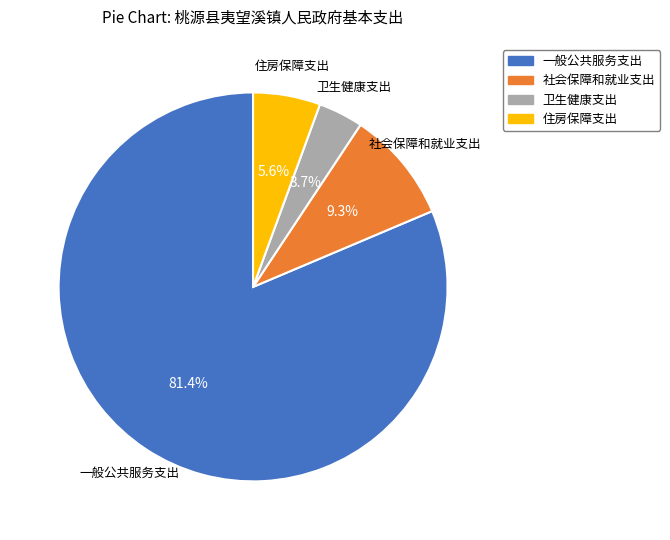

Is it true that 一般公共服务支出 is 81% of the pie?

True